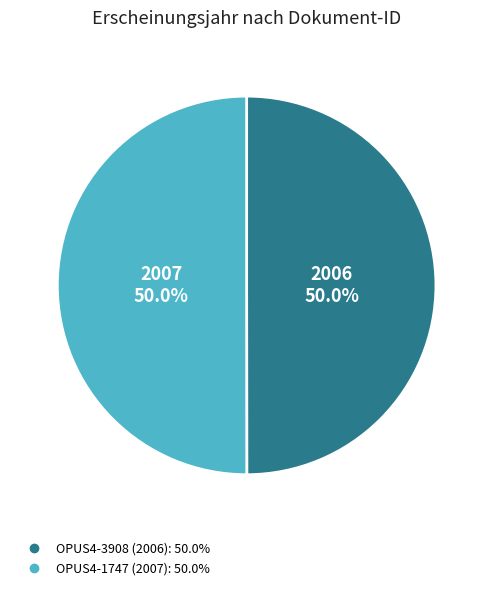

Approximately how many times larger is the value at OPUS4-1747 compared to OPUS4-3908?

1.0